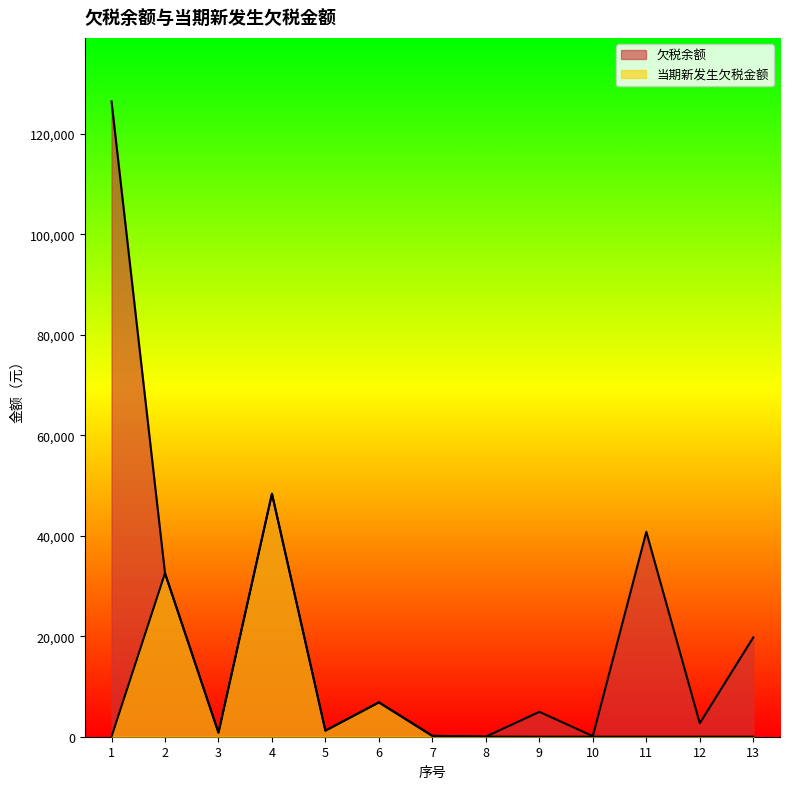

List the series in order of their overall mean, highest first.

欠税余额, 当期新发生欠税金额